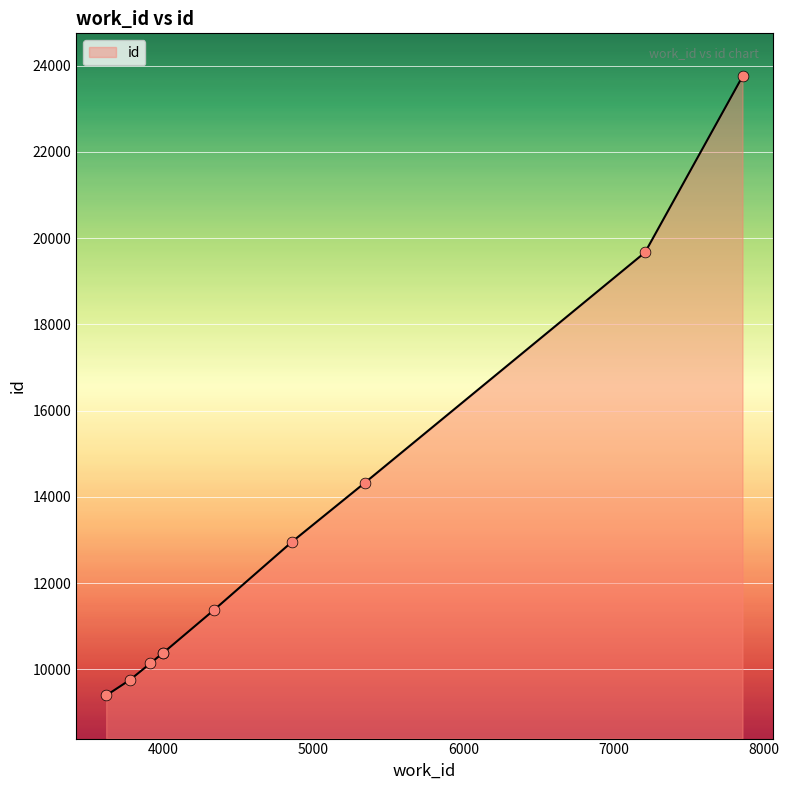

What is the smallest value displayed?

9396